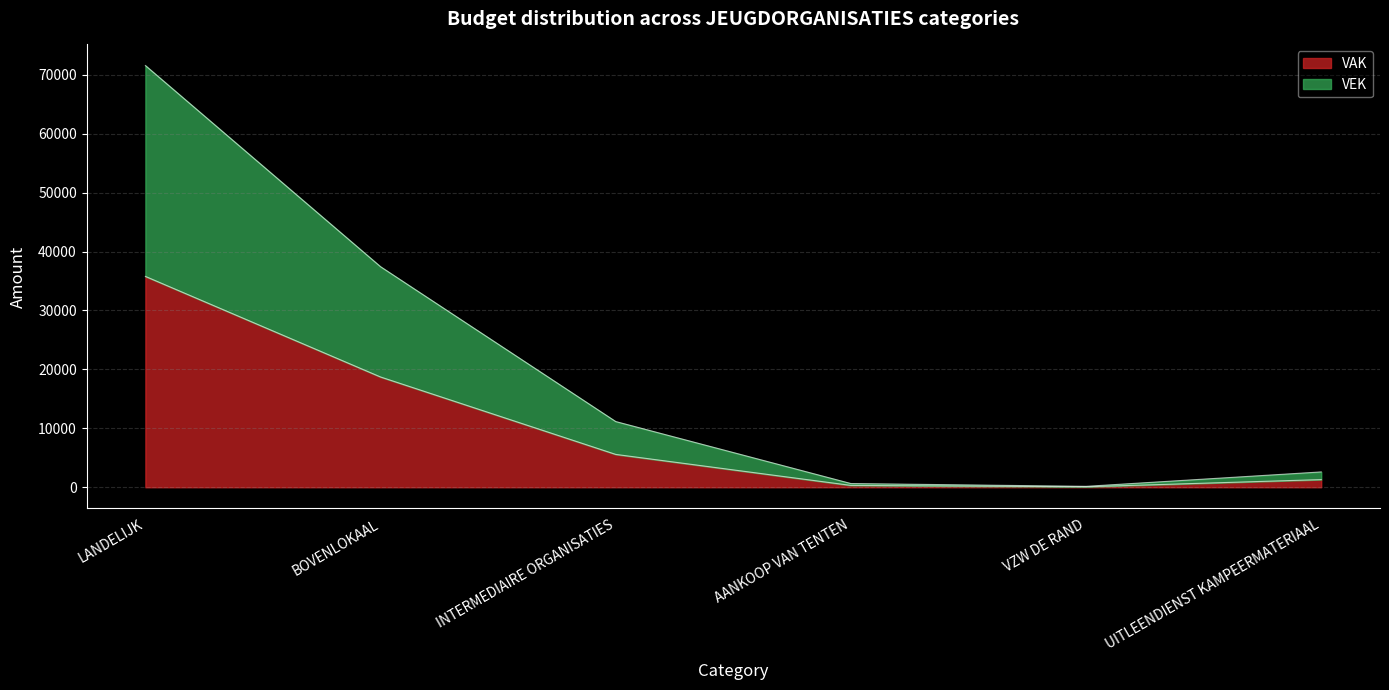

True or false: TO and VEK intersect in this chart.

False